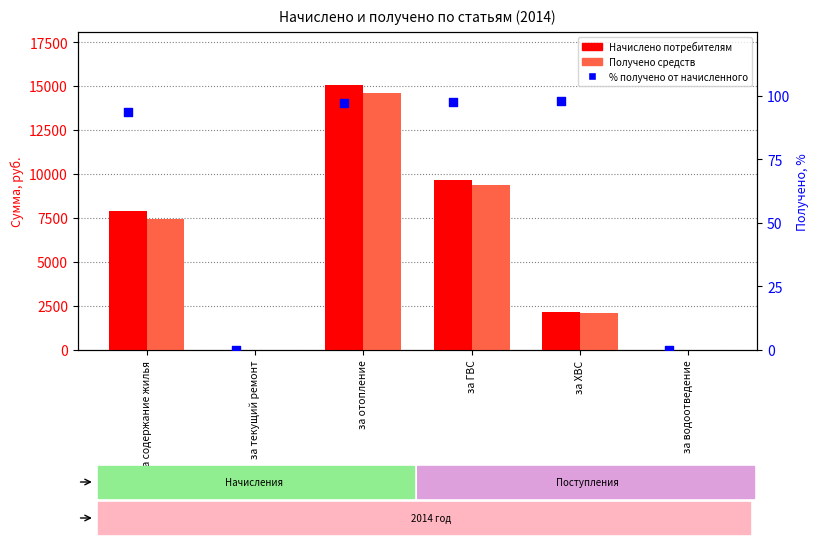

Which series has the largest total across all categories?

Начислено потребителям